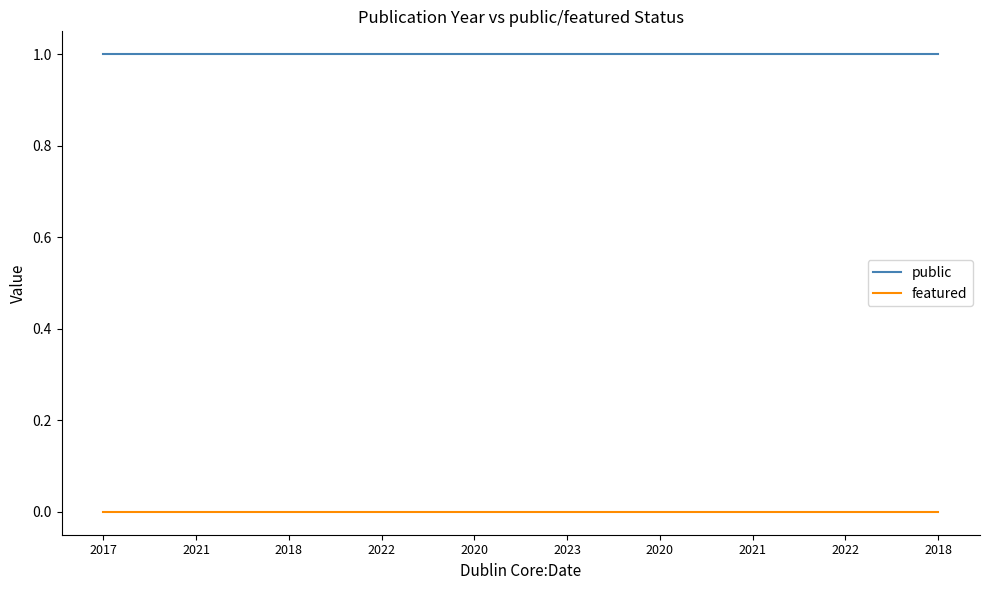

The public series shows 1 at 2022. True or false?

False